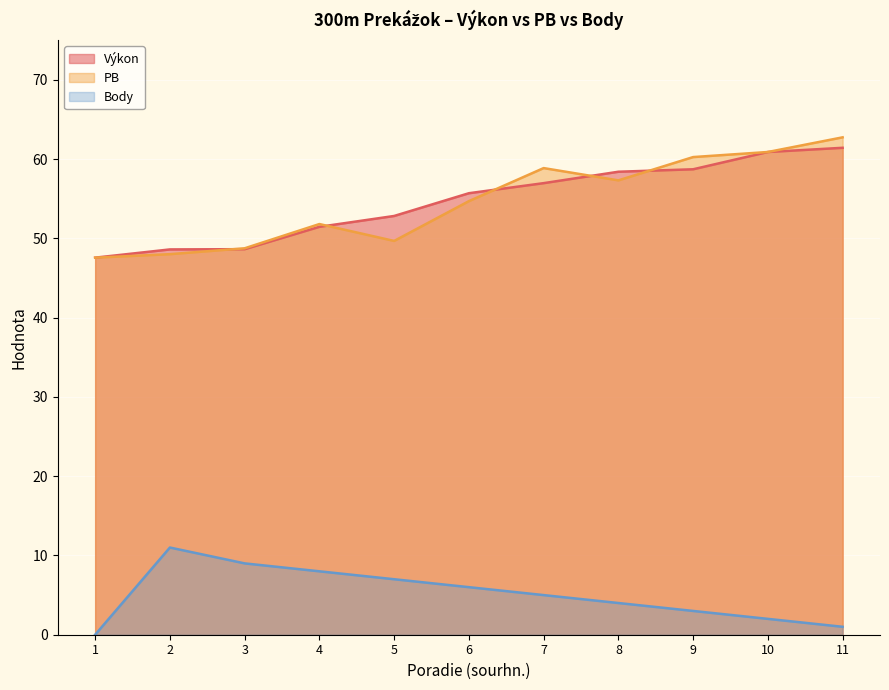

How many categories are shown in the chart?

11